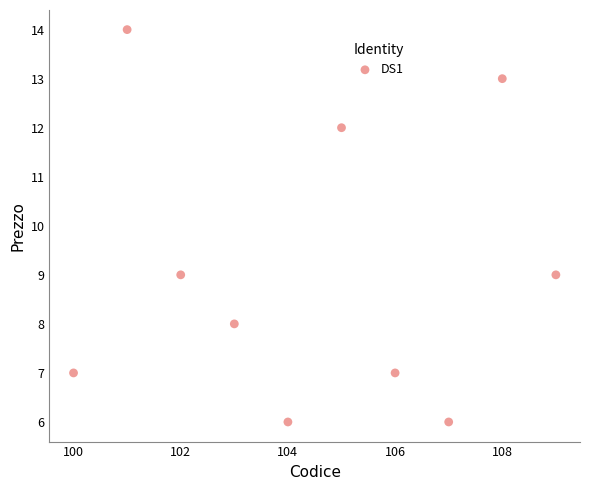

What is the range of X values (max minus min)?

9